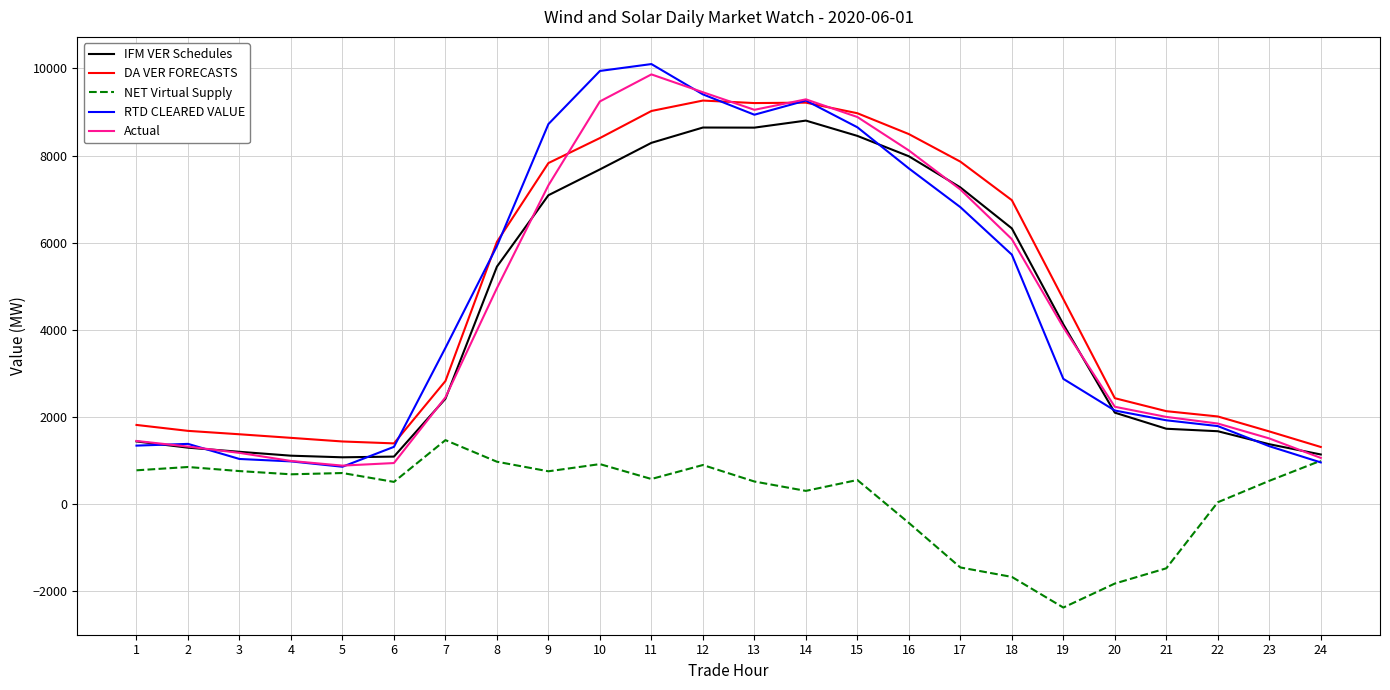

Is the value of IFM VER Schedules at 20 greater than the value of NET Virtual Supply at 23?

Yes